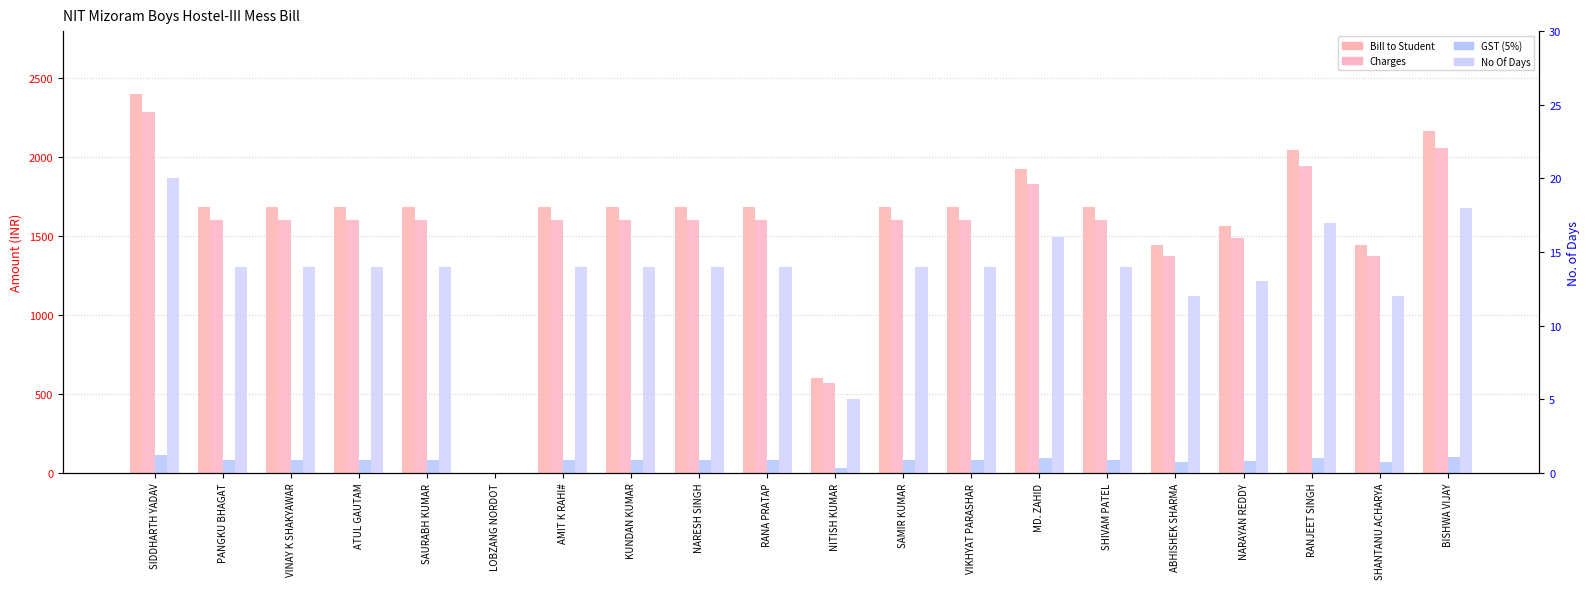

Rank the series by their maximum value, from highest to lowest.

Bill to Student, Charges, GST (5%), No Of Days